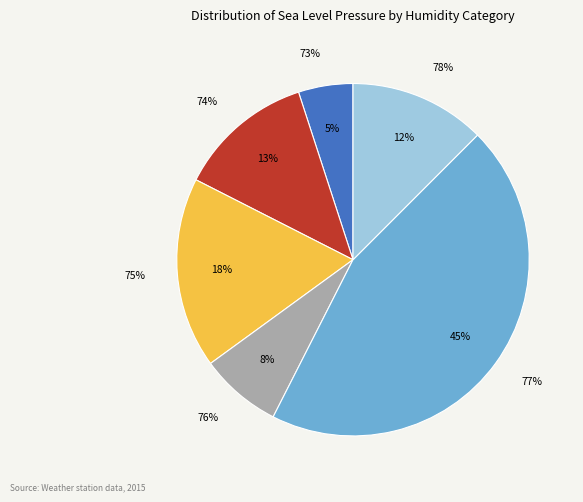

True or false: 12 accounts for 1% of the total.

False